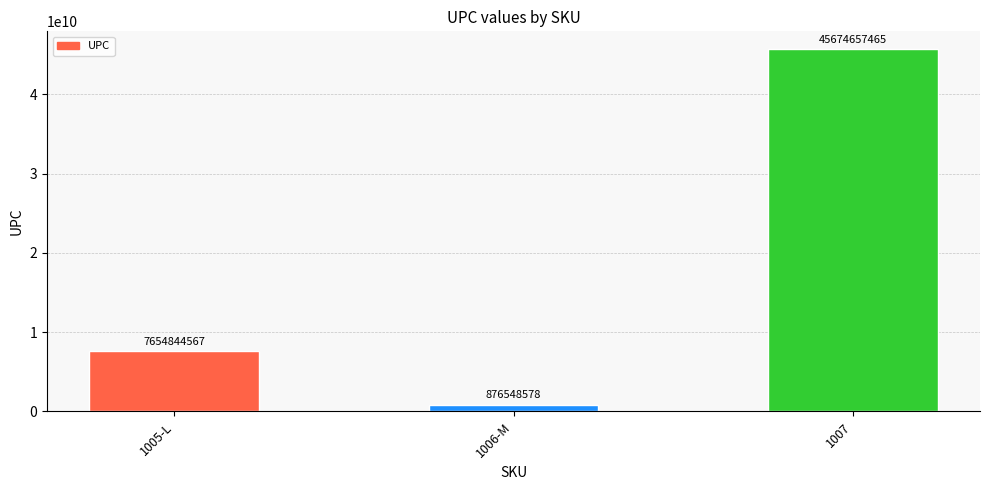

Approximately how many times larger is the value at 1005-L compared to 1006-M?

8.7